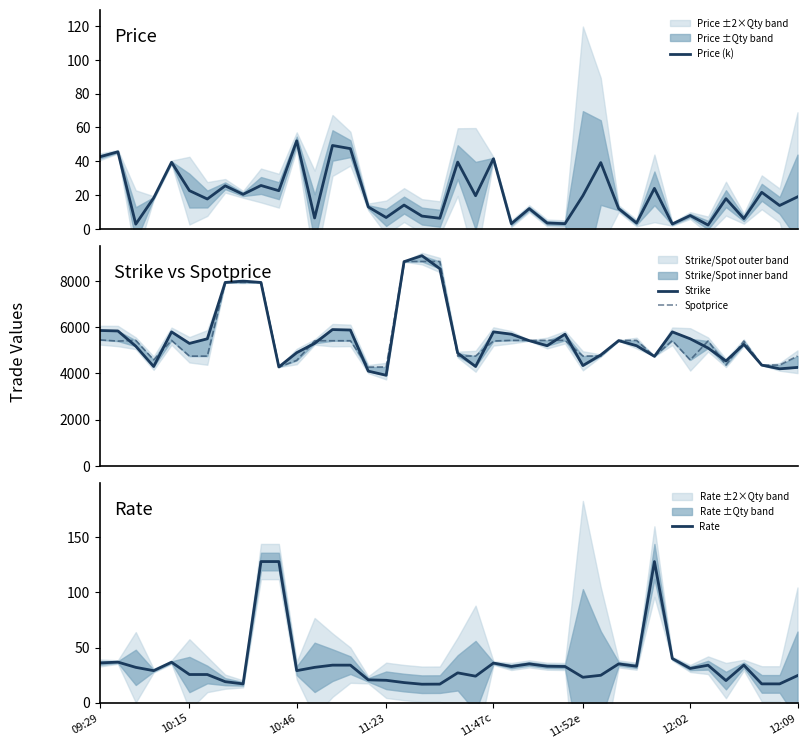

What is the minimum value for Rate?

16.7